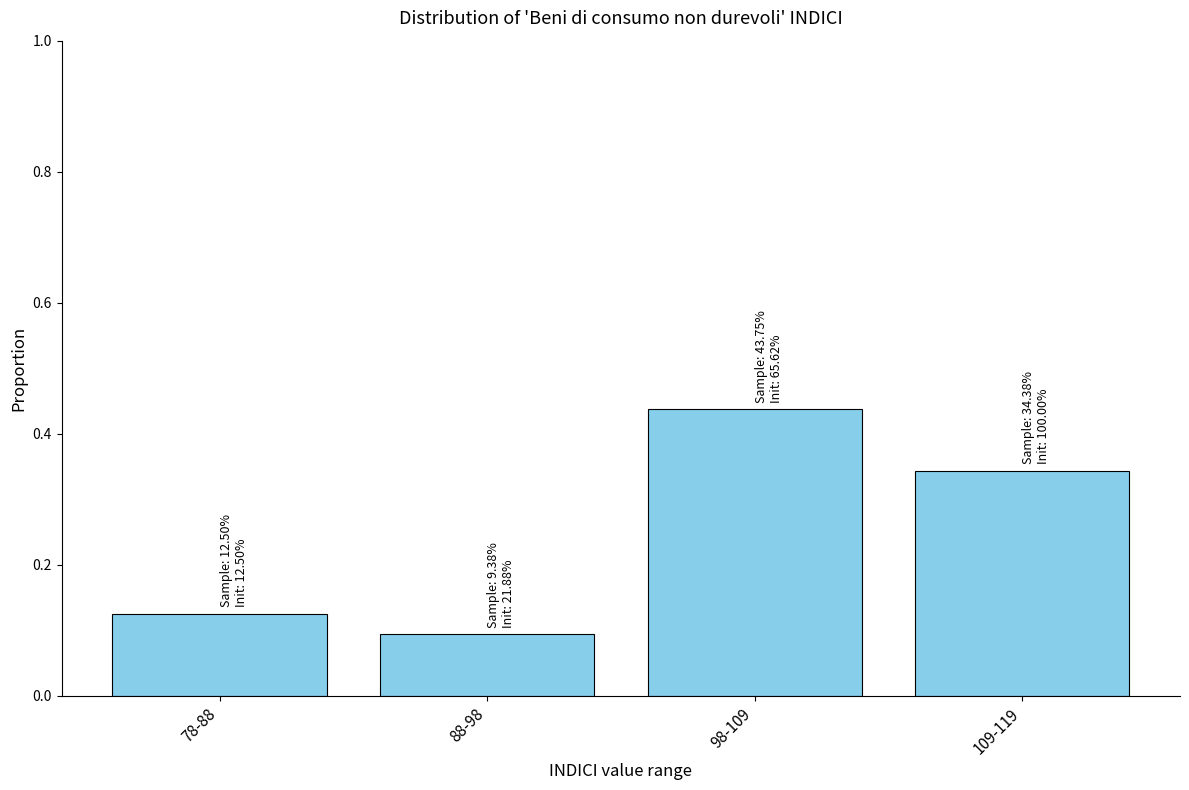

How many values are between 0 and 1?

4